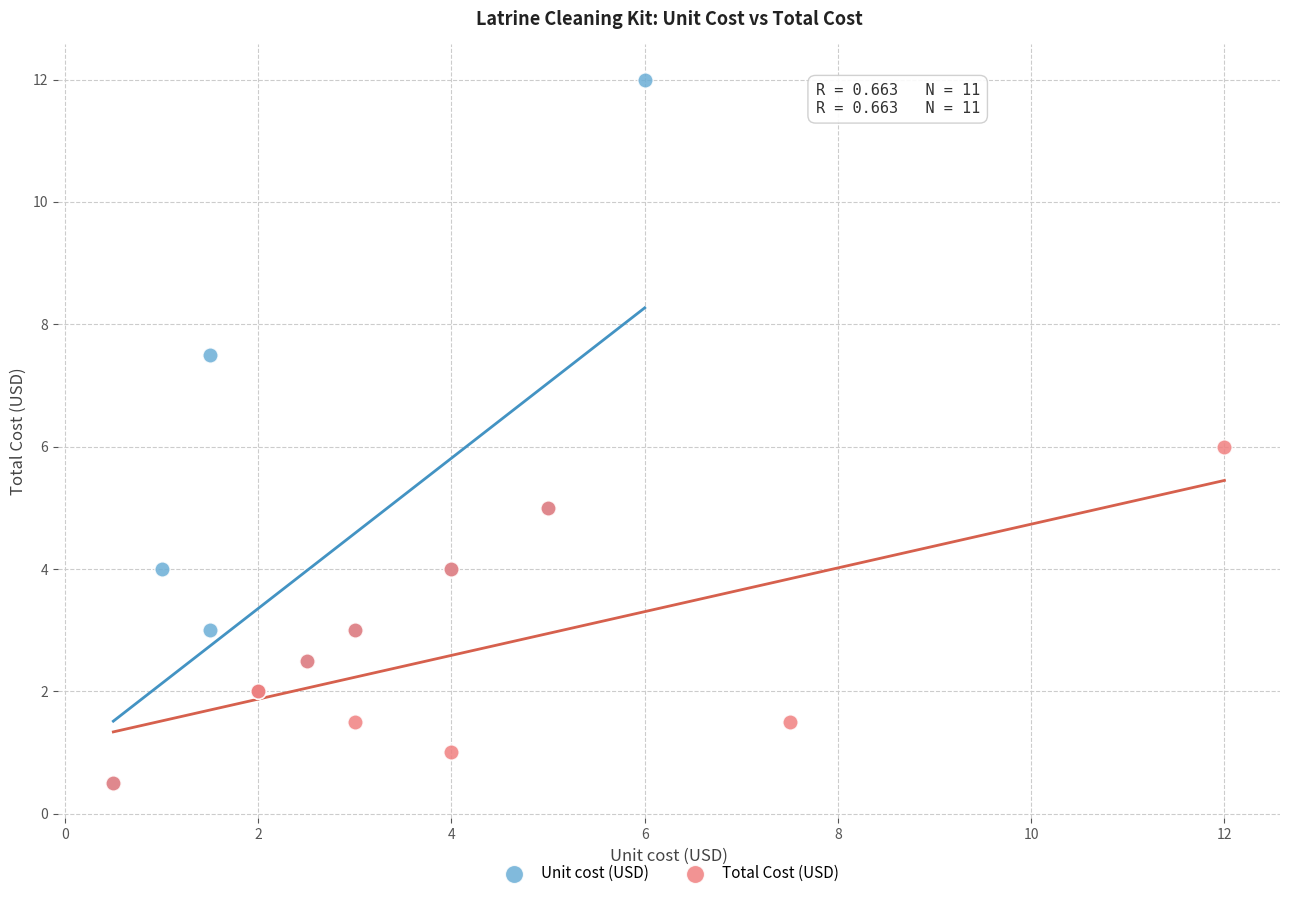

Which series has the widest spread of Y values?

Unit cost (USD)